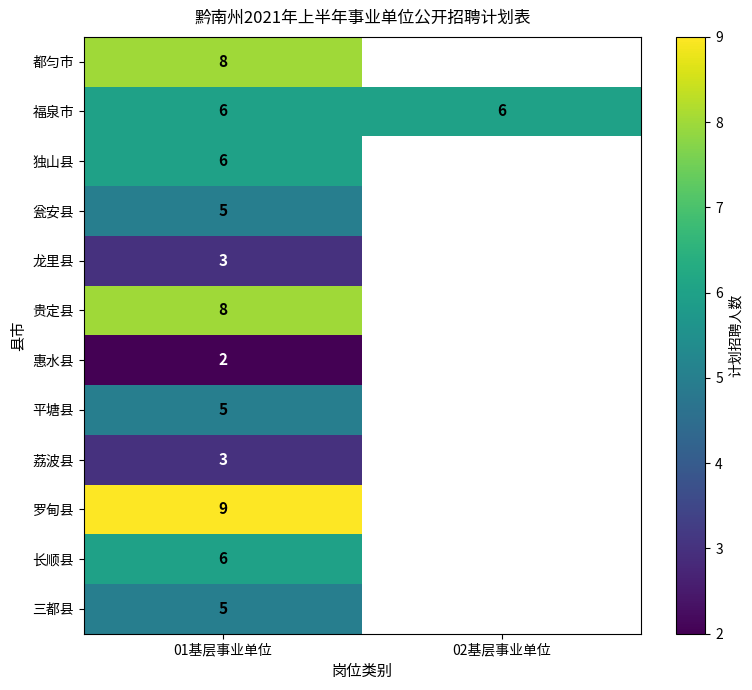

True or false: 长顺县 has a value of 7.8 at 01基层事业单位.

False